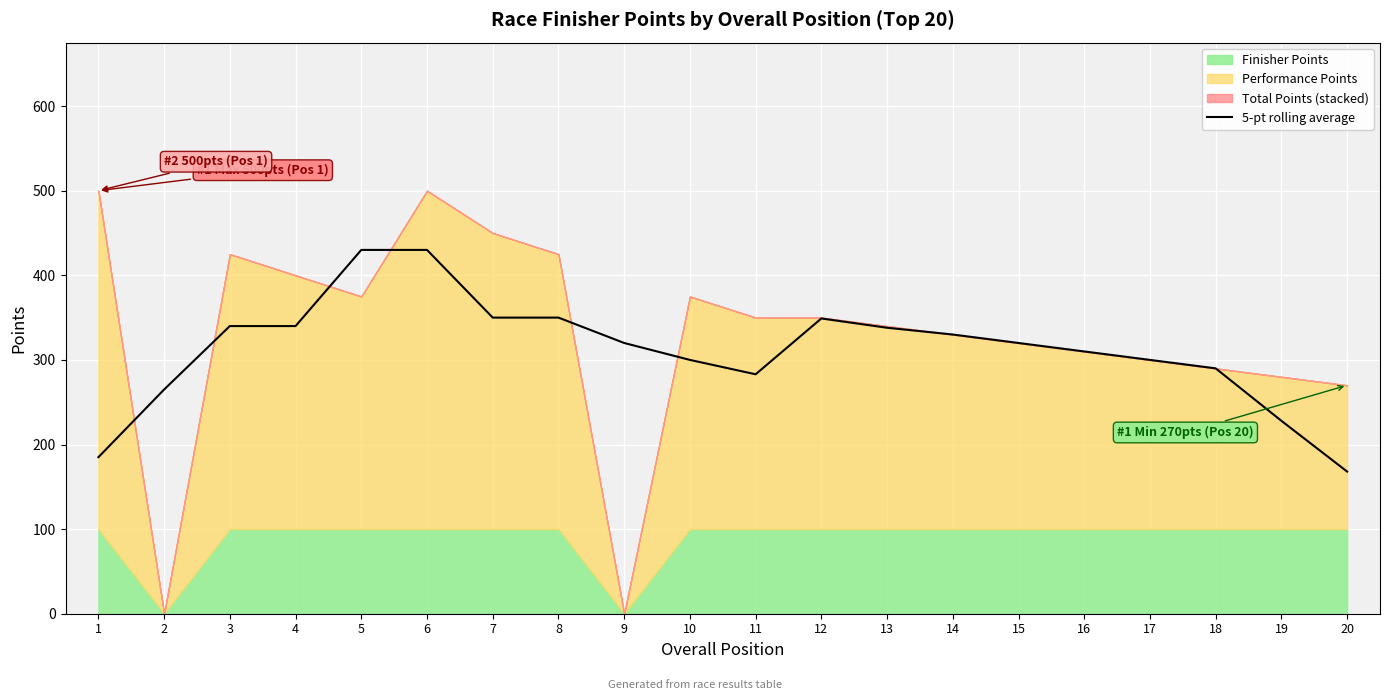

The value of 5-pt rolling average at 2 is 473. True or false?

False